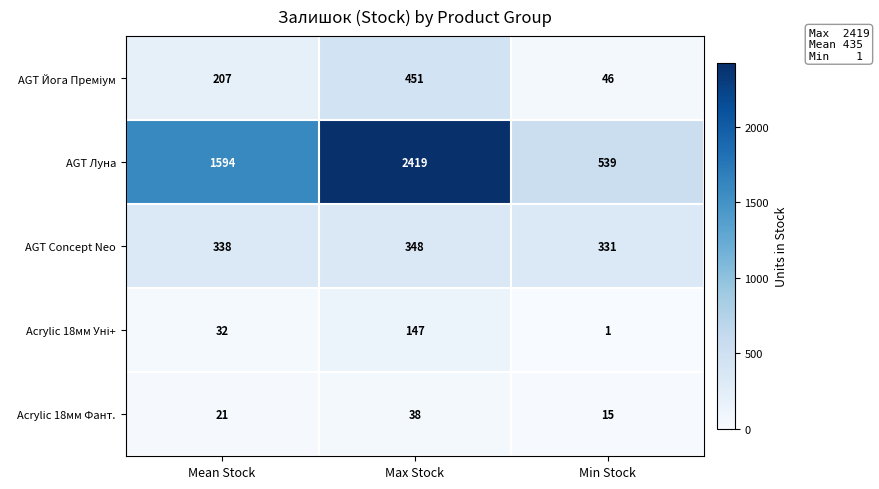

True or false: AGT Concept Neo has a value of 556 at Mean Stock.

False